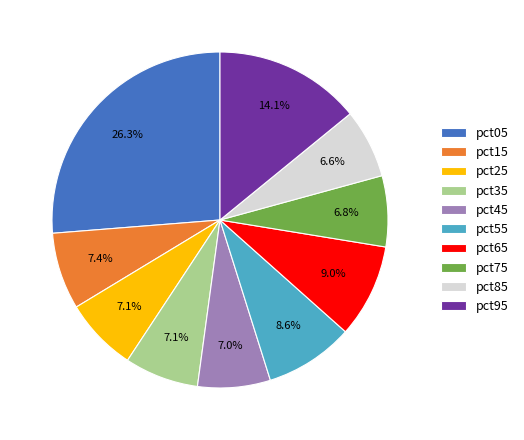

What is the largest slice in the pie chart?

pct05